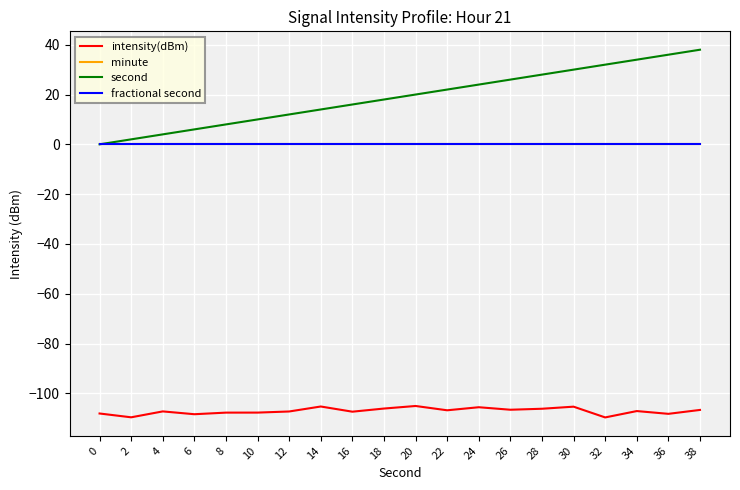

Does the chart have visible grid lines?

Yes